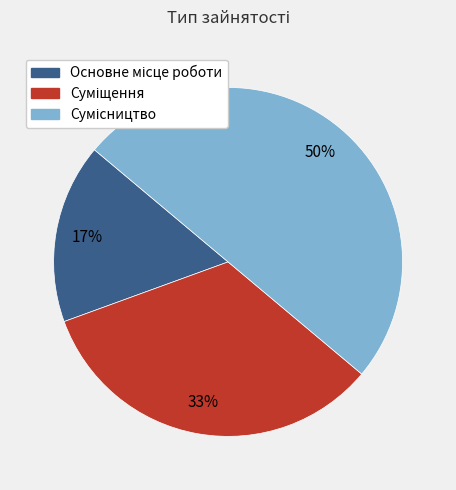

To the nearest percent, what percentage of the pie is Суміщення?

33%